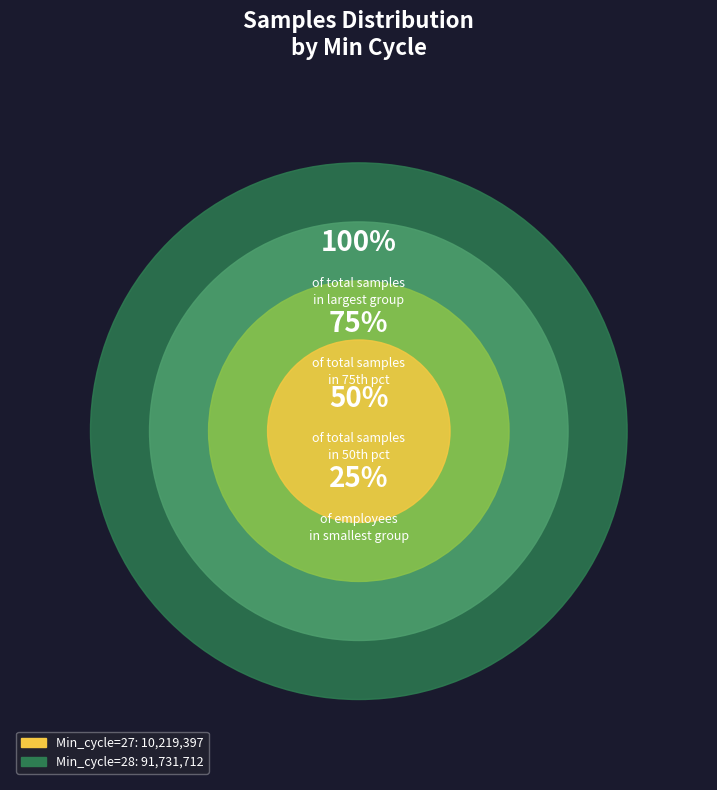

Approximately how many times larger is the value at 28 compared to 28?

1.0